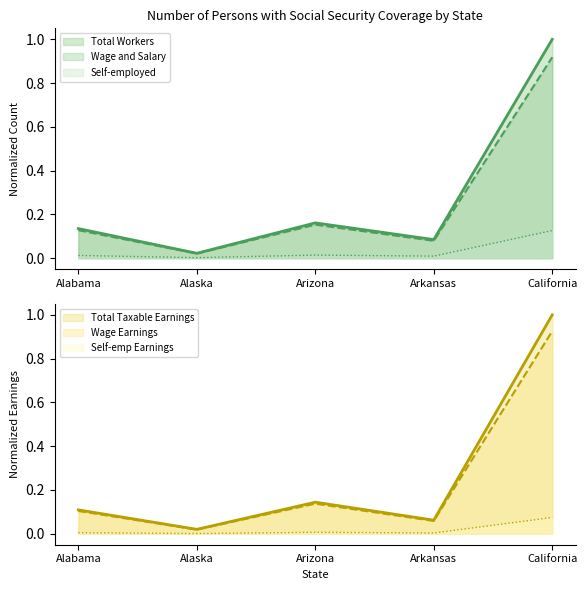

What is the total value across all series at Alaska?

0.1